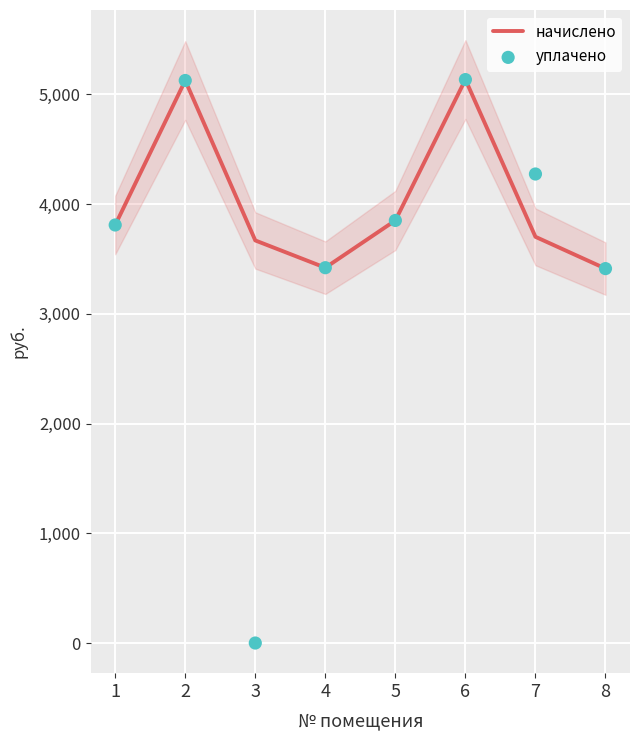

Which series has the largest total across all categories?

начислено